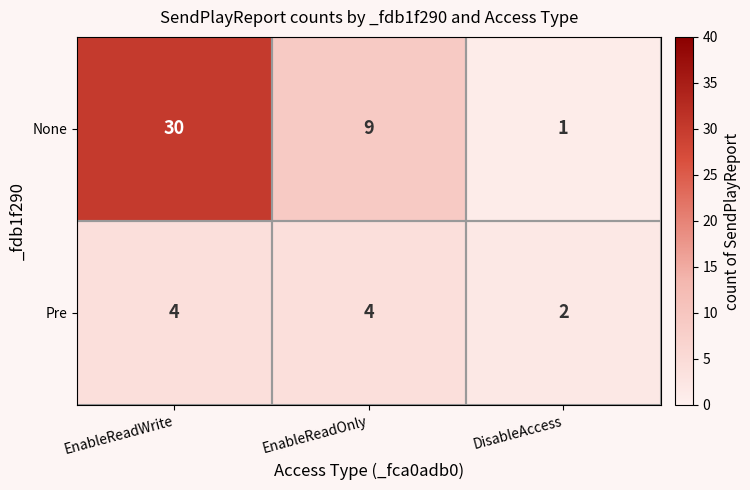

The value of None at EnableReadOnly is 9. True or false?

True